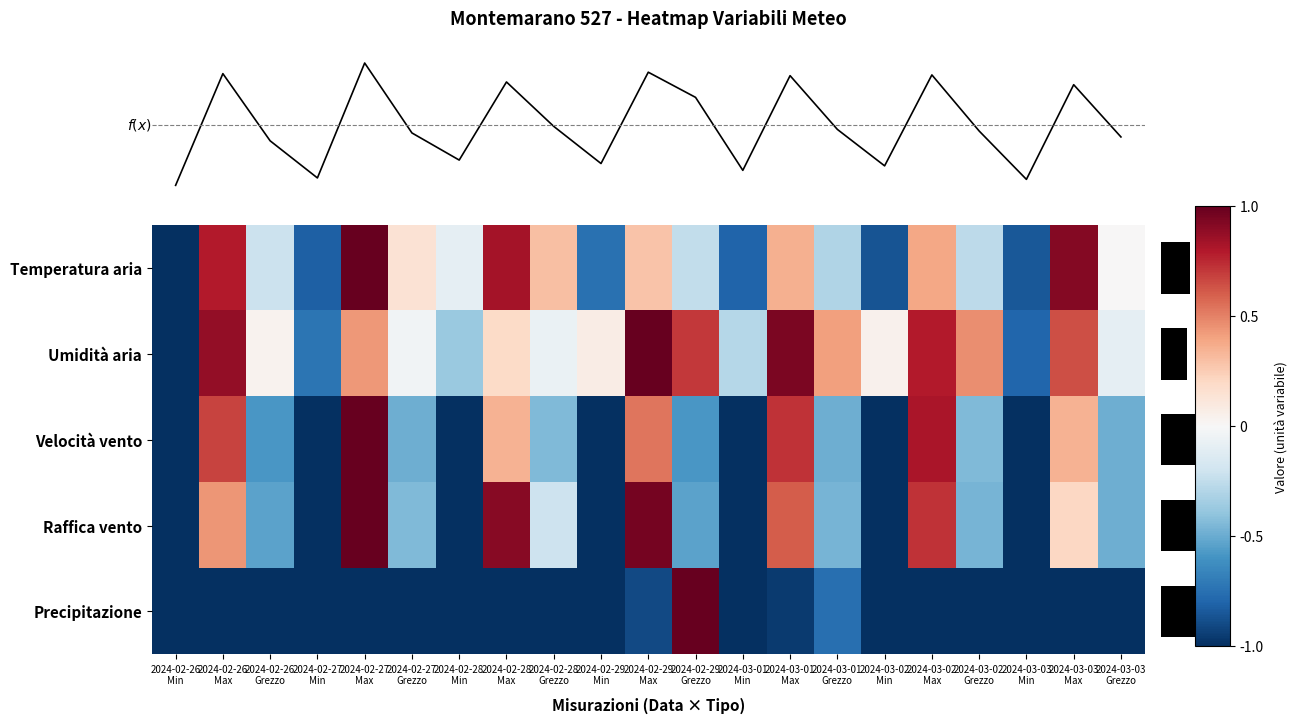

Which series changed the most between 2024-02-29
Max and 2024-03-02
Grezzo?

Raffica vento (Min/Max/Grezzo)